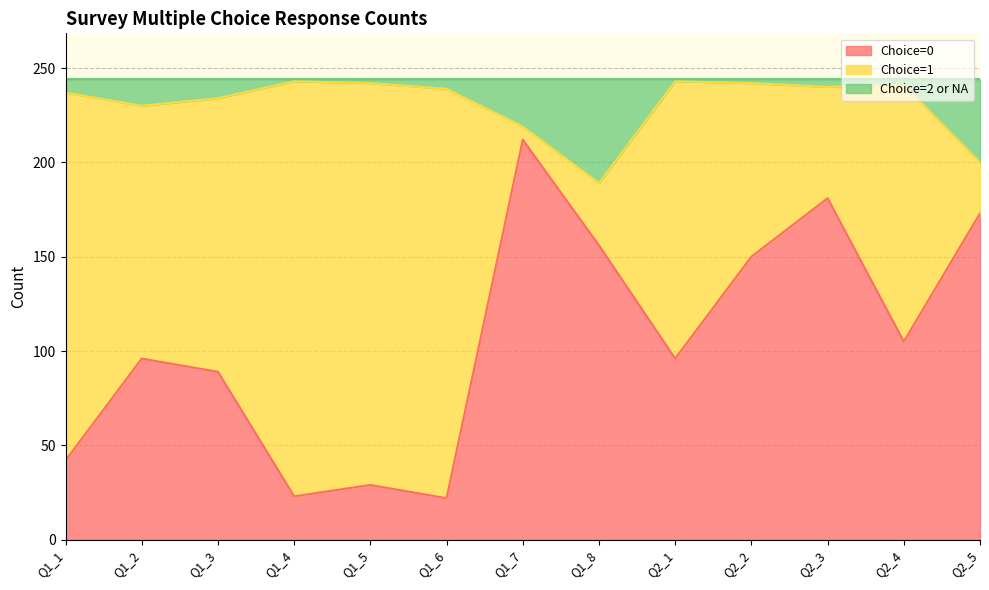

What is the sum of all Choice=0 values?

1374